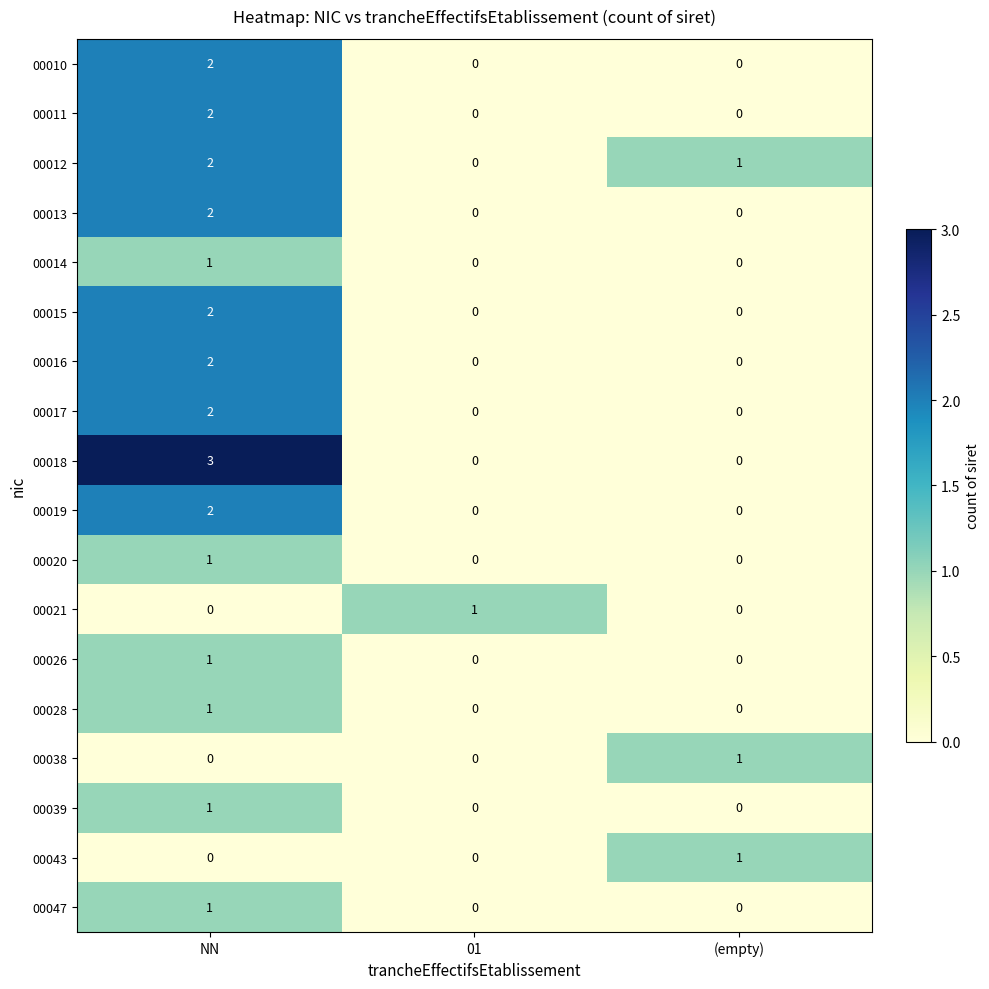

Between NN and (empty), which series saw the biggest shift?

00018